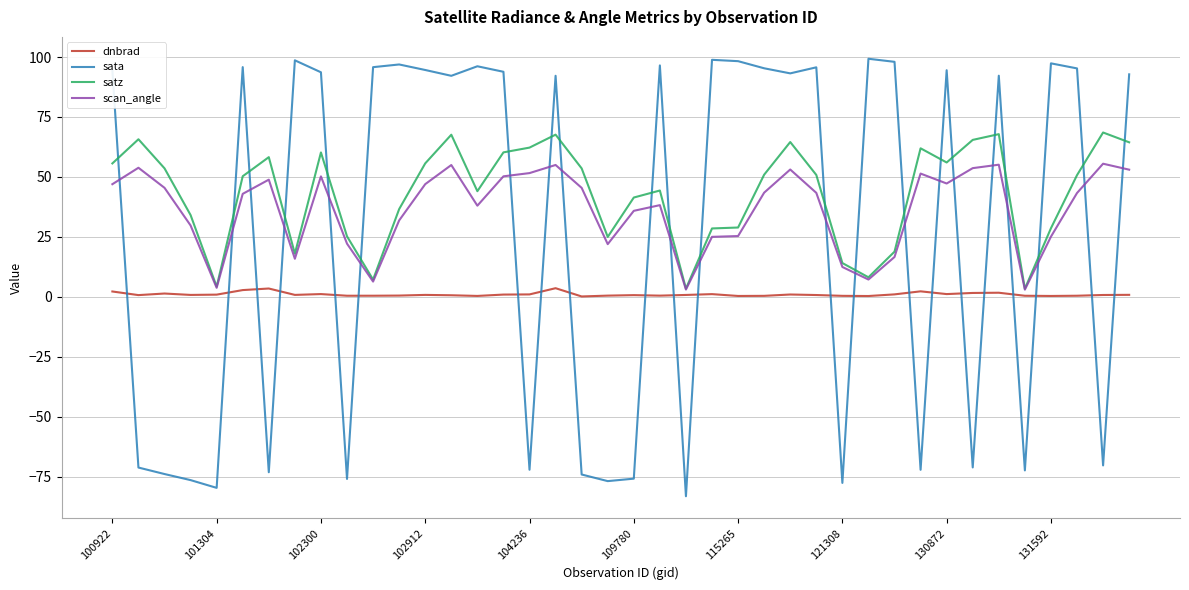

What is the minimum value shown in the chart?

-83.2